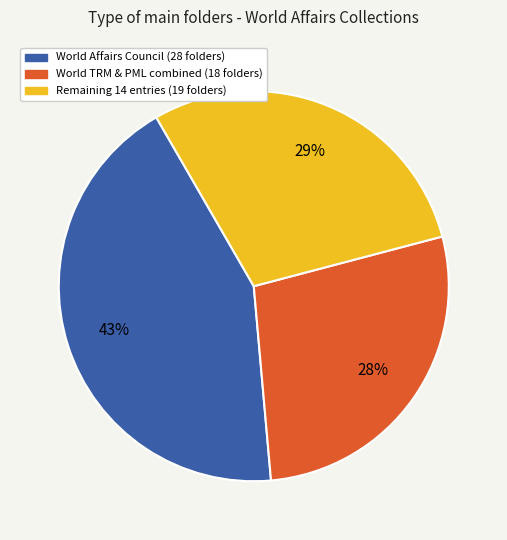

To the nearest percent, what is the difference between the largest and smallest slice percentages?

15%